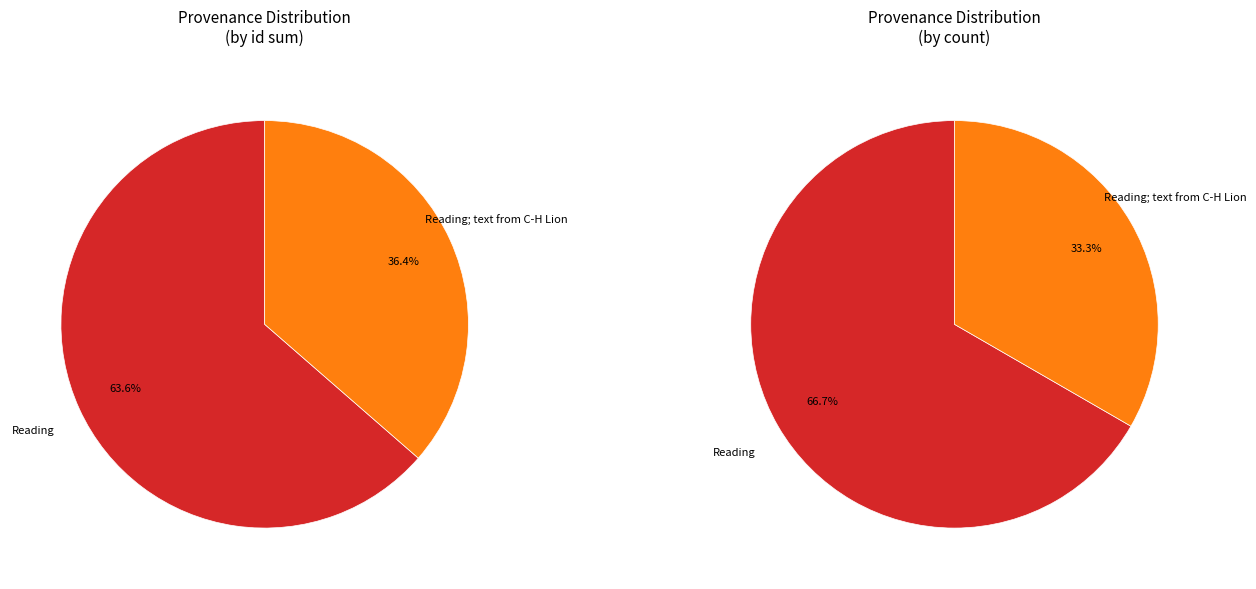

Which slice is the largest?

Reading